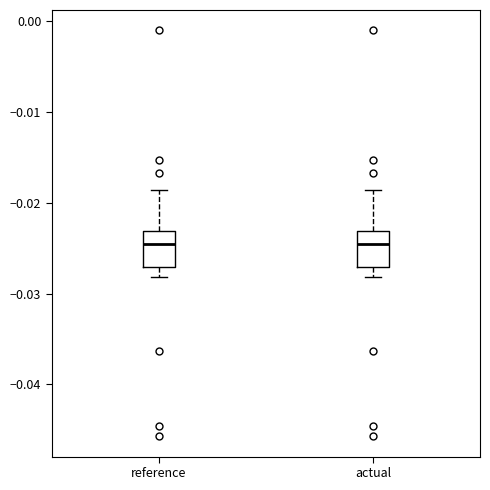

Reading left to right, transcribe this box plot: for each box, give where its median line is, the range the box spans, and where its two whiskers end, as read against the y-axis. The values are not printed on the chart, so give them approximately, as read against the axis.

reference: median -0.025, box -0.027 to -0.023, whiskers -0.028 to -0.019
actual: median -0.025, box -0.027 to -0.023, whiskers -0.028 to -0.019